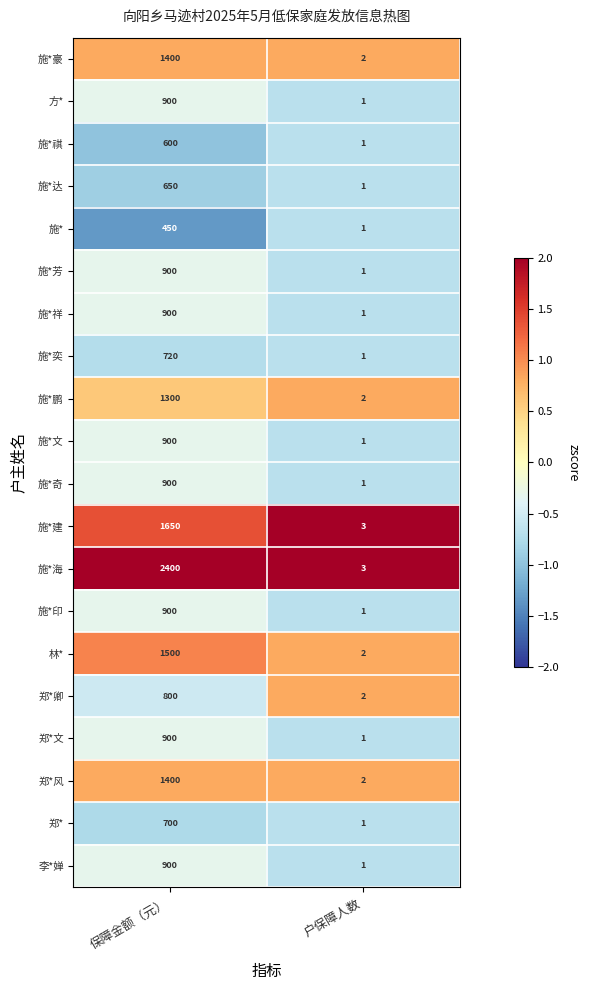

At which category is the sum across all series the highest?

保障金额（元）